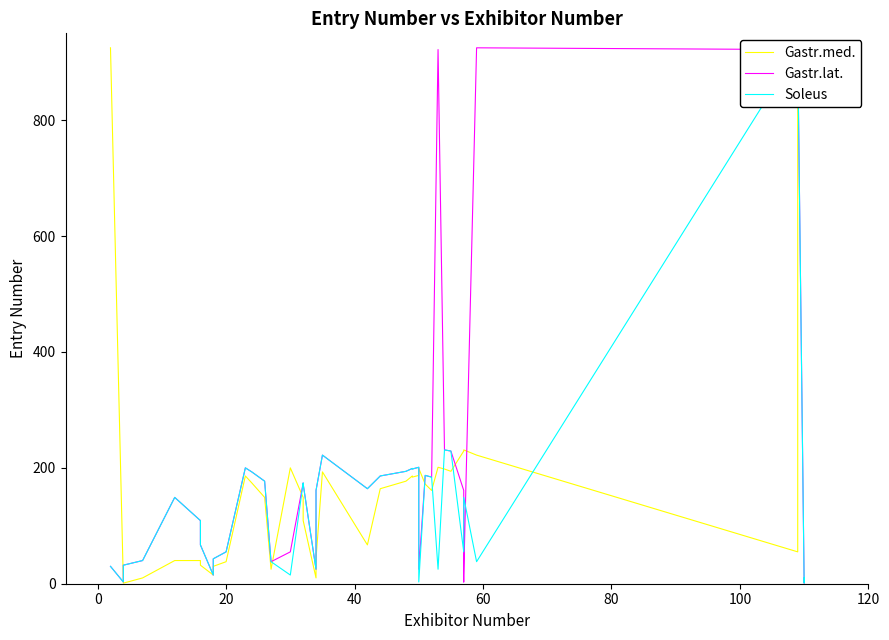

The Gastr.med. series shows 9 at 60. True or false?

False